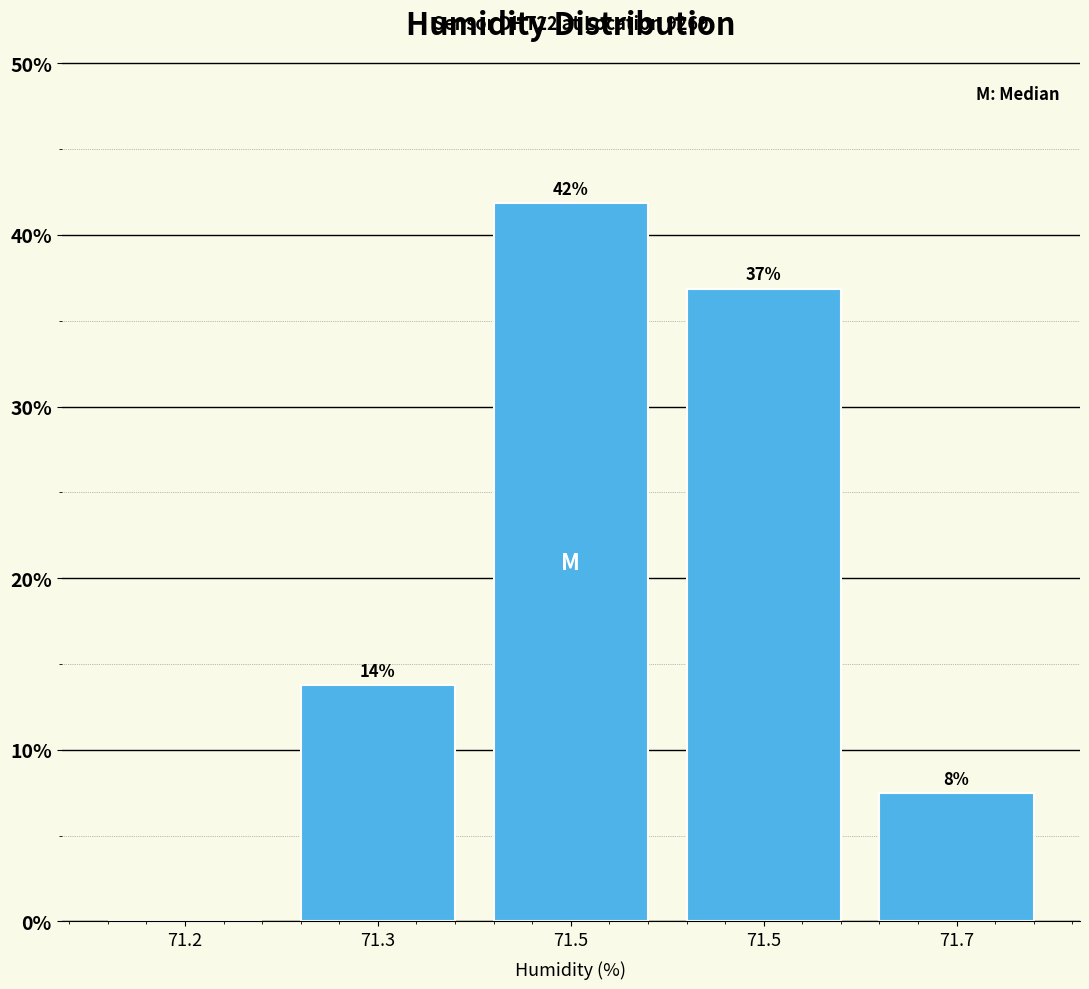

How many positive values are there?

4